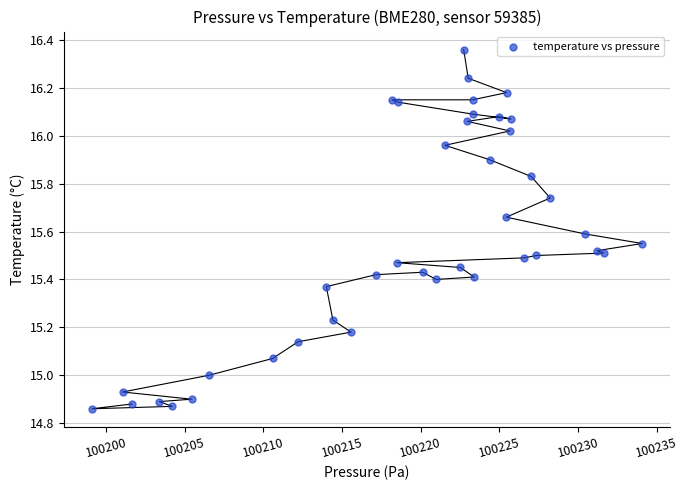

What is the range of X values (max minus min)?

35.0